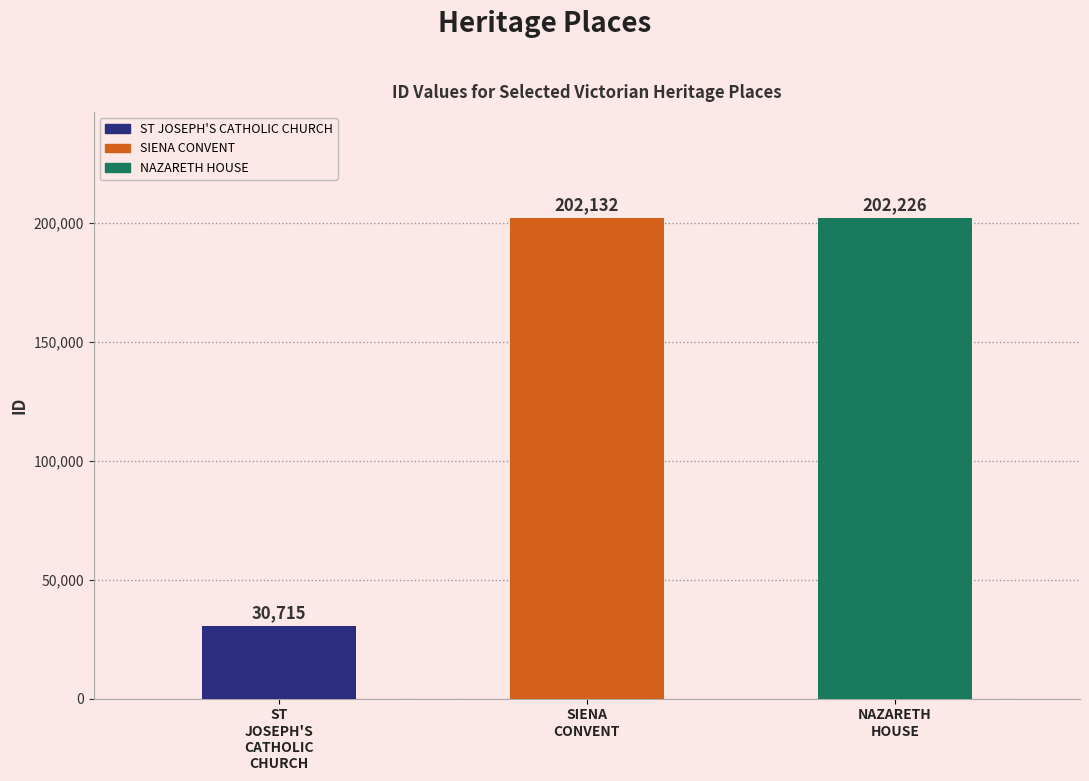

Reading left to right, transcribe all the data shown in this chart.

ST JOSEPH'S CATHOLIC CHURCH=30715	SIENA CONVENT=202132	NAZARETH HOUSE=202226